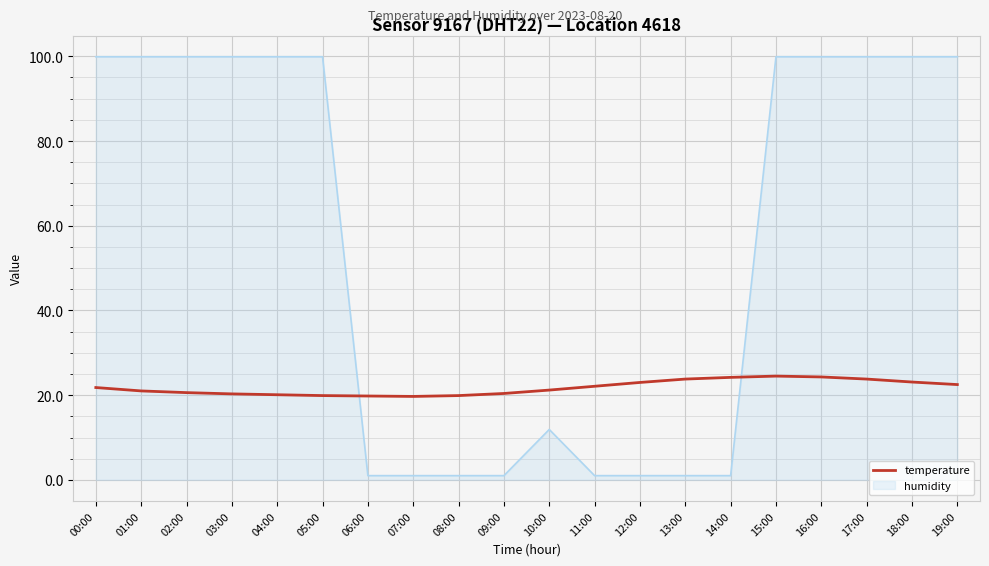

Rank the series at 15:00 from highest to lowest value.

humidity, temperature